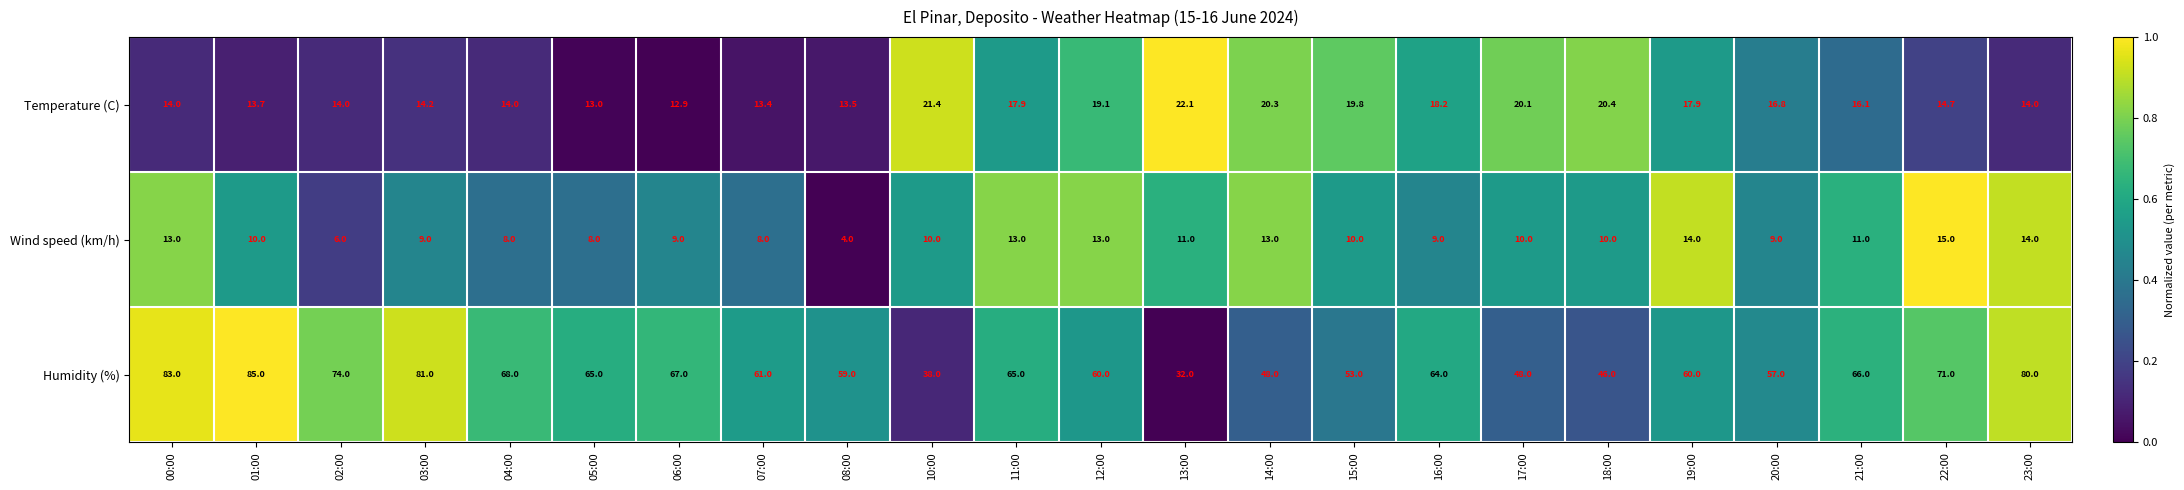

What is the difference between the maximum and minimum values in the Temperature (C) series?

9.2